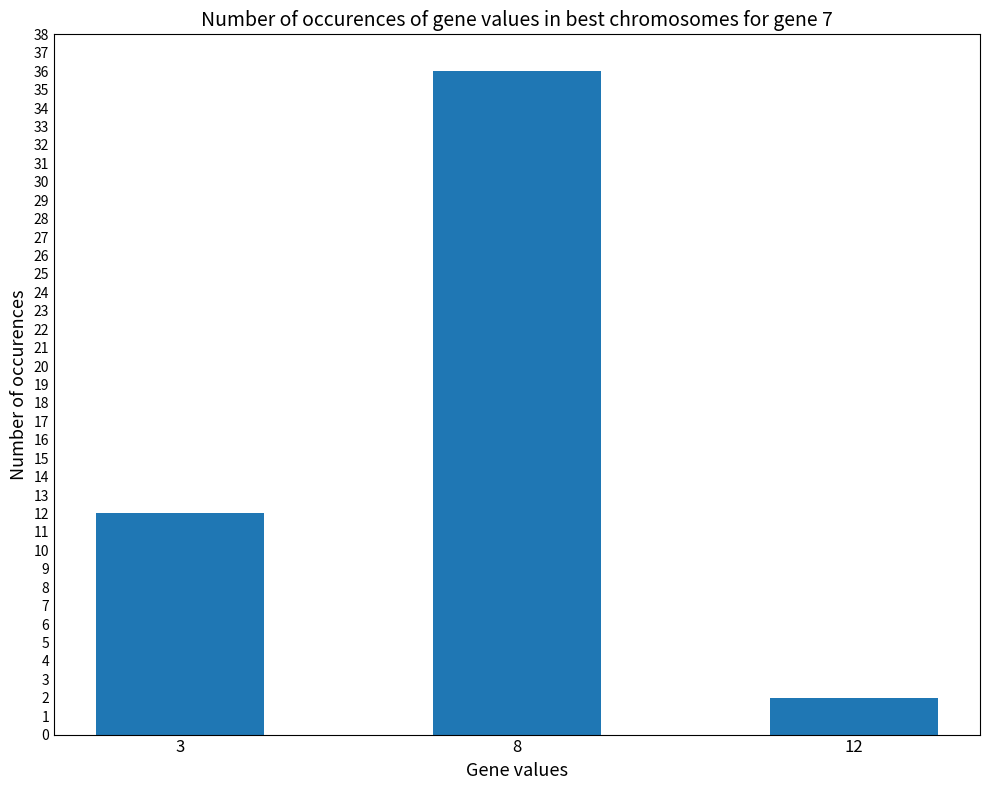

How many bars are there in total?

3